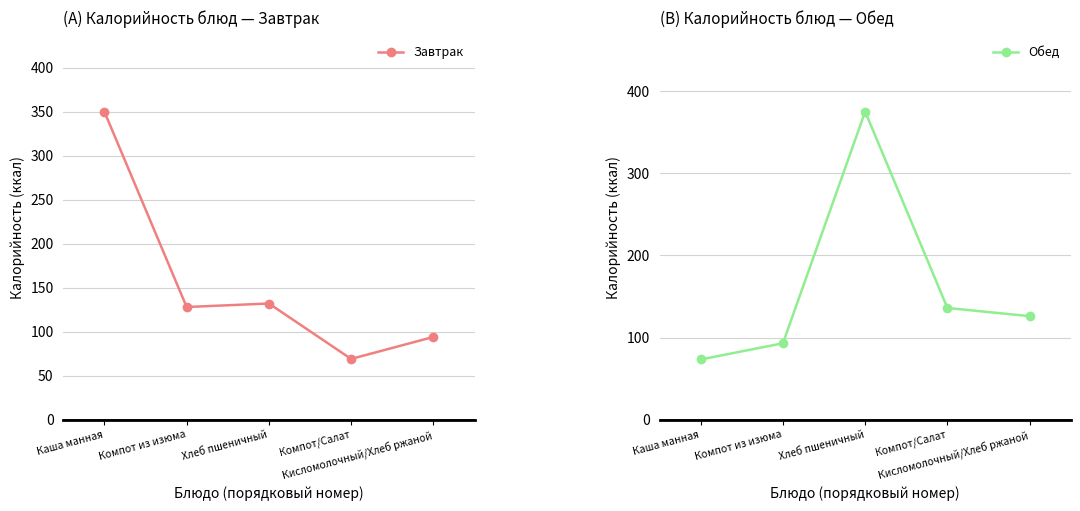

Which series has the largest range (max minus min)?

Обед